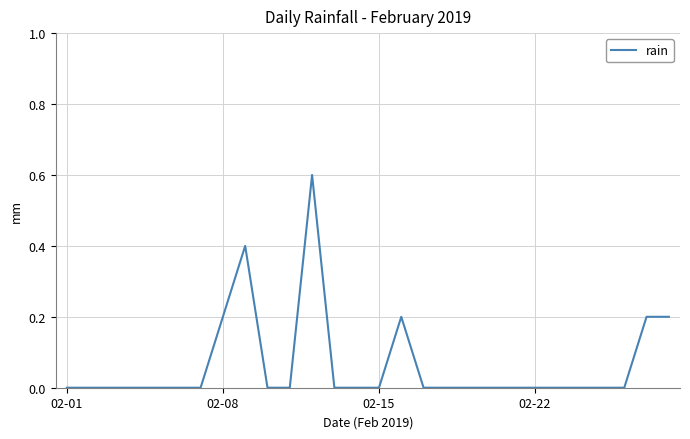

How many lines are shown in the chart?

1